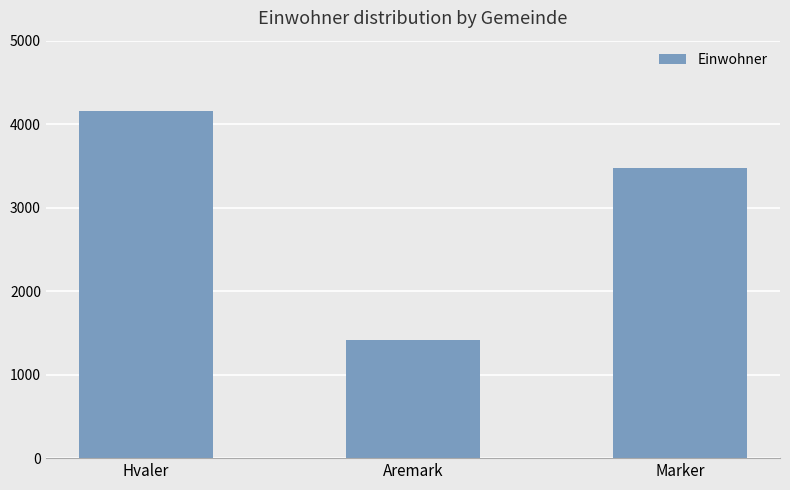

At which label does the data first exceed 3476?

Hvaler